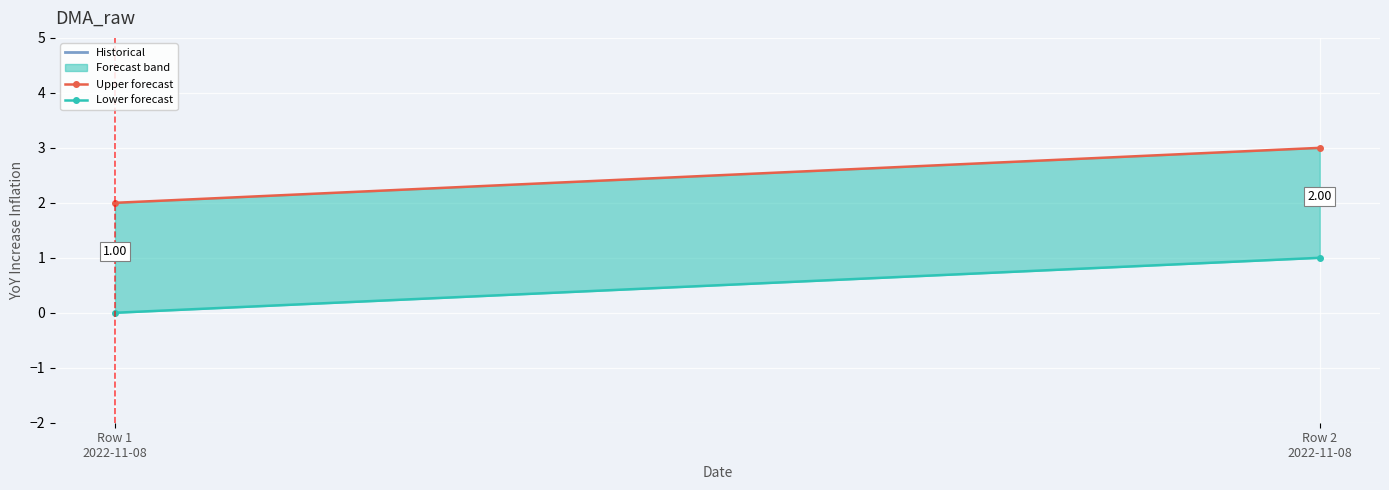

What is the spread (max minus min) of values at Row 1
2022-11-08?

2